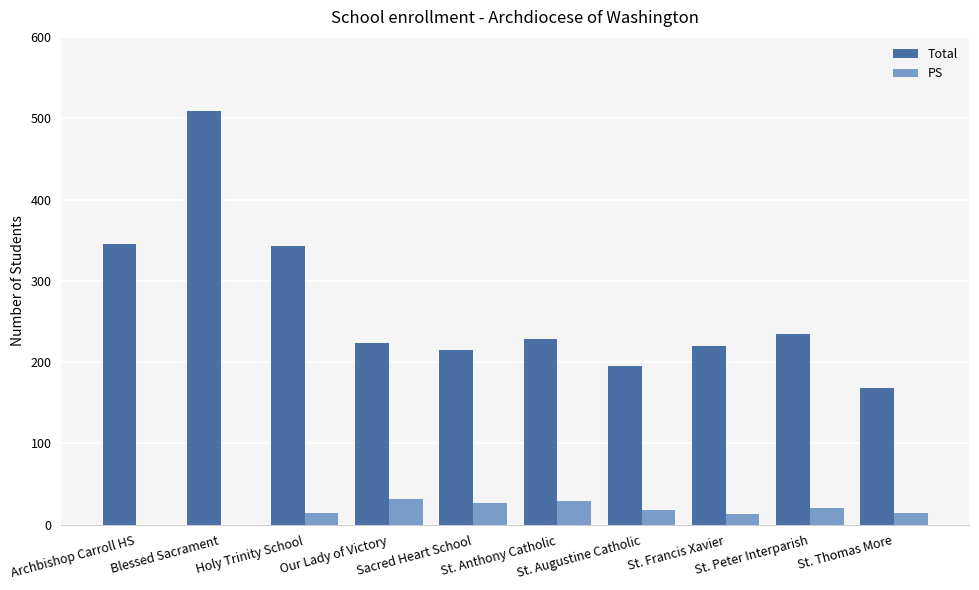

Which series has the largest total across all categories?

Total